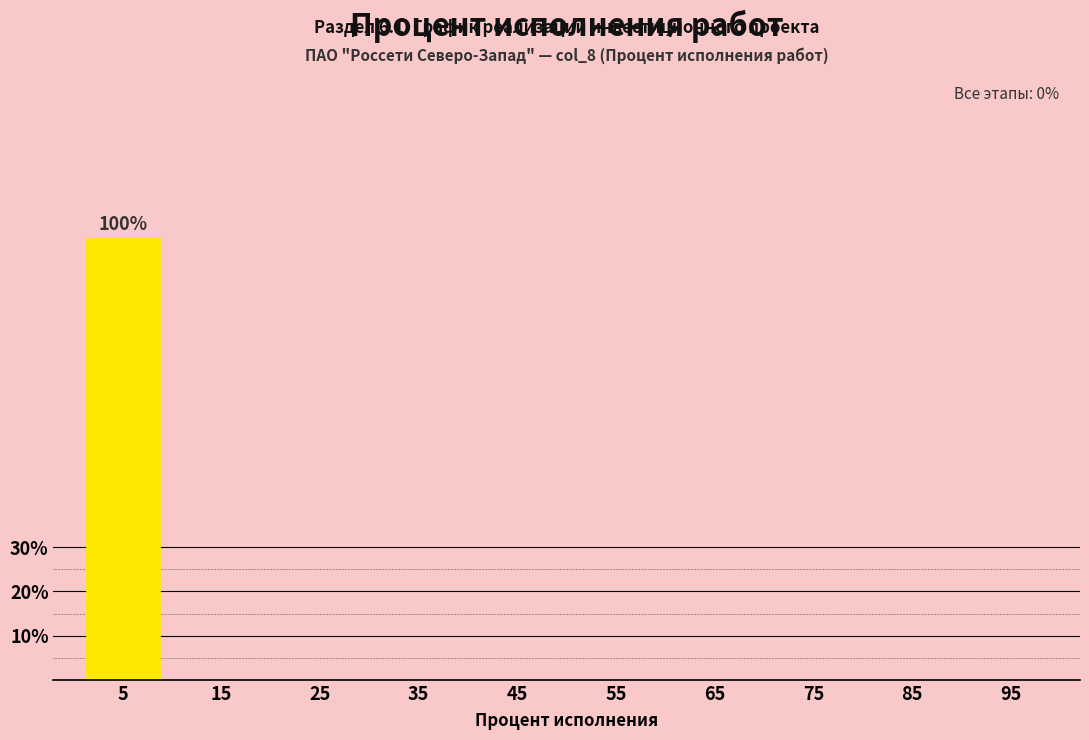

Reading right to left, what are all the values shown in this chart?

95=0	85=0	75=0	65=0	55=0	45=0	35=0	25=0	15=0	5=100